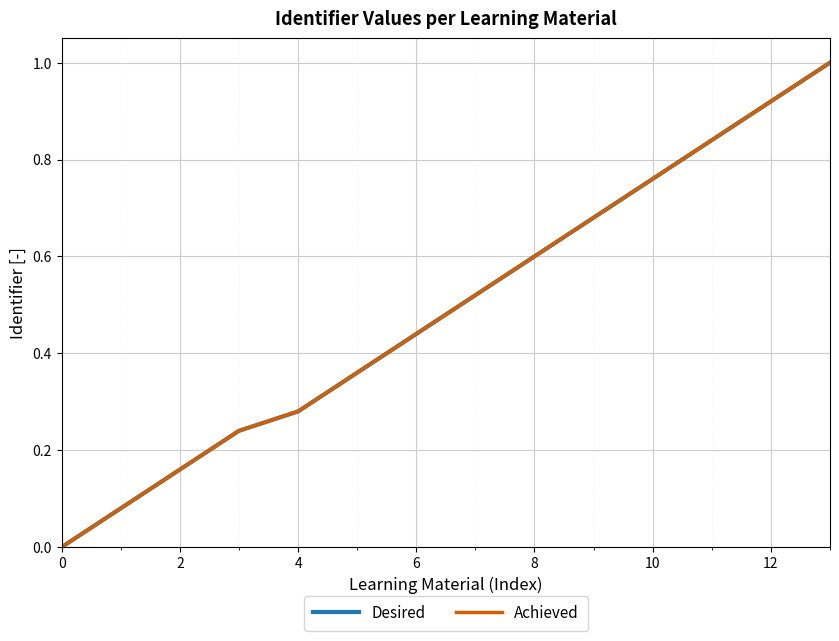

Reading right to left, transcribe all the data shown in this chart.

Desired: 1.0	0.9	0.8	0.8	0.7	0.6	0.5	0.4	0.4	0.3	0.2	0.2	0.1	0.0
Achieved: 1.0	0.9	0.8	0.8	0.7	0.6	0.5	0.4	0.4	0.3	0.2	0.2	0.1	0.0